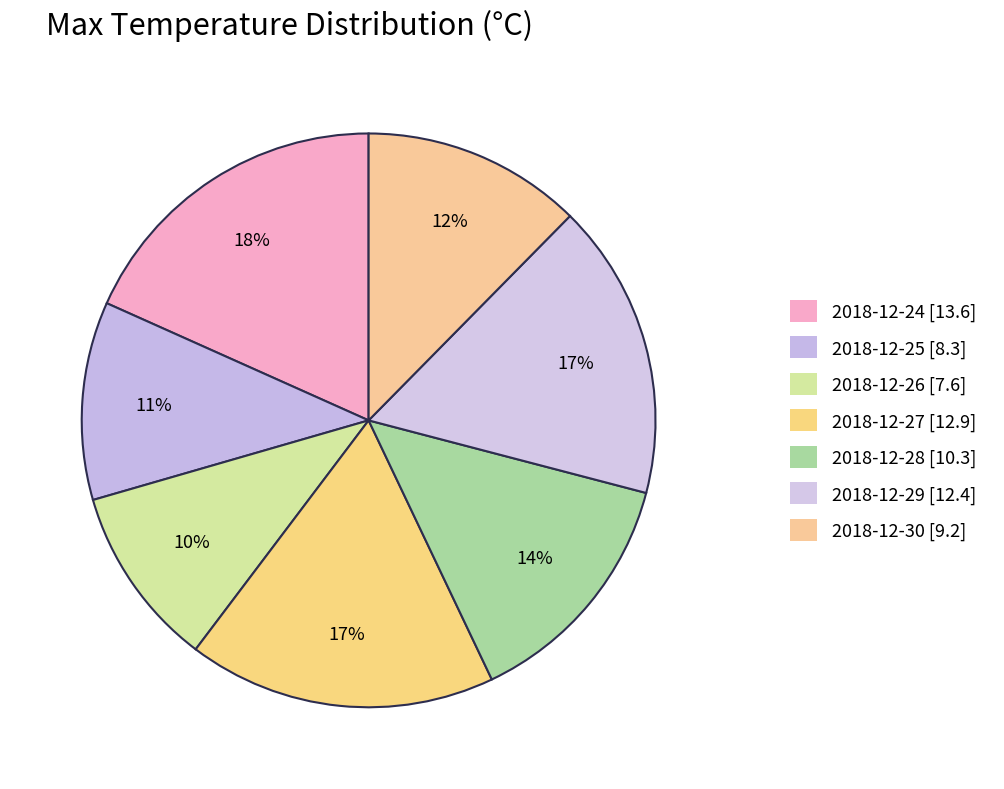

What percentage is the 2018-12-27 slice, to the nearest percent?

17%